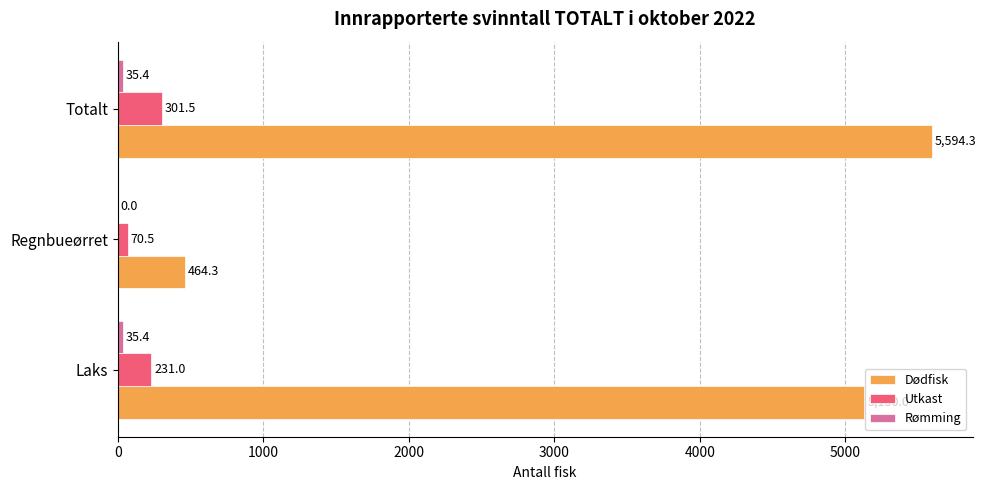

Between Laks and Totalt, which series saw the biggest shift?

Dødfisk